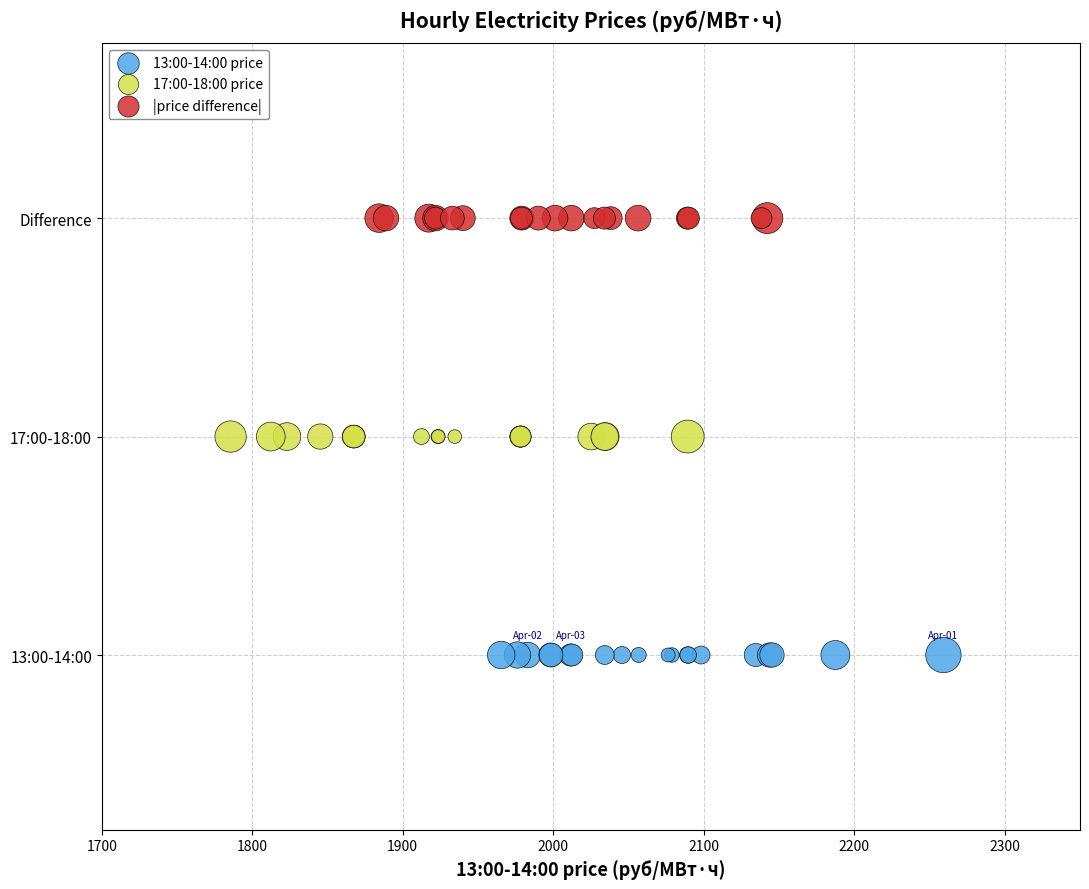

What are all the series names shown in the legend?

13:00-14:00 price, 17:00-18:00 price, |price difference|